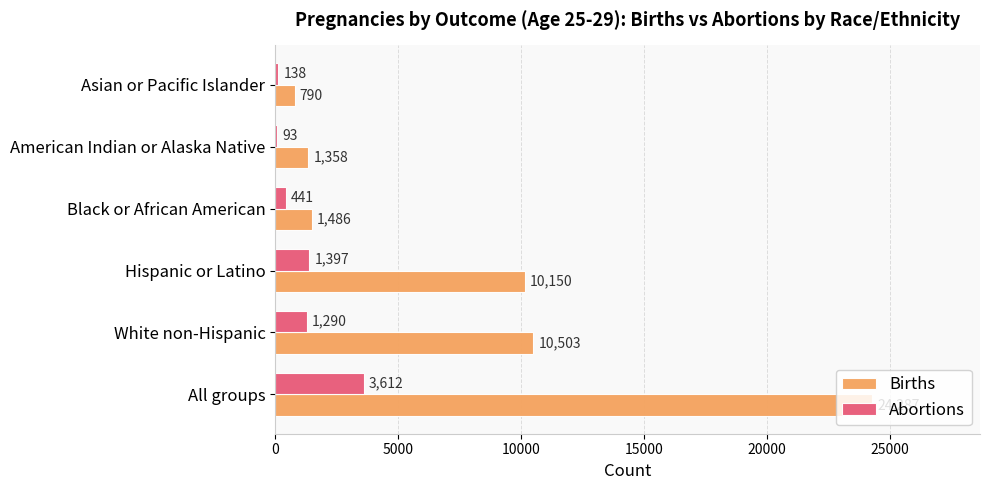

At which label is Births closest to 12538?

White non-Hispanic